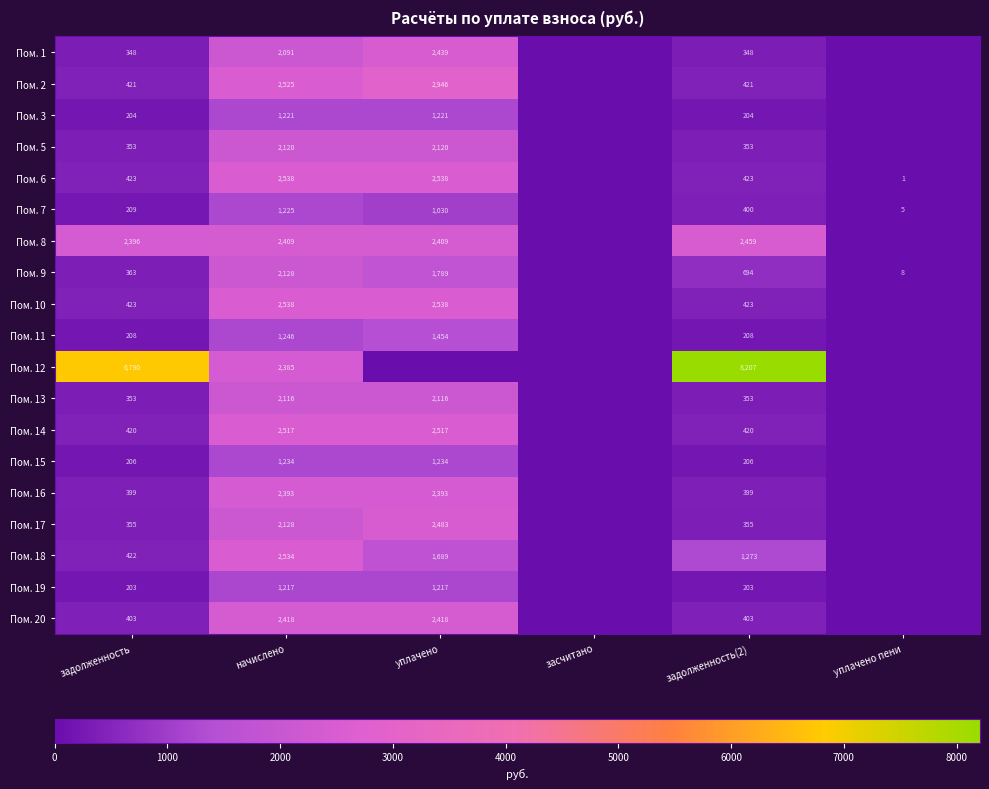

Is the value of Пом. 18 at уплачено greater than the value of Пом. 17 at задолженность(2)?

Yes